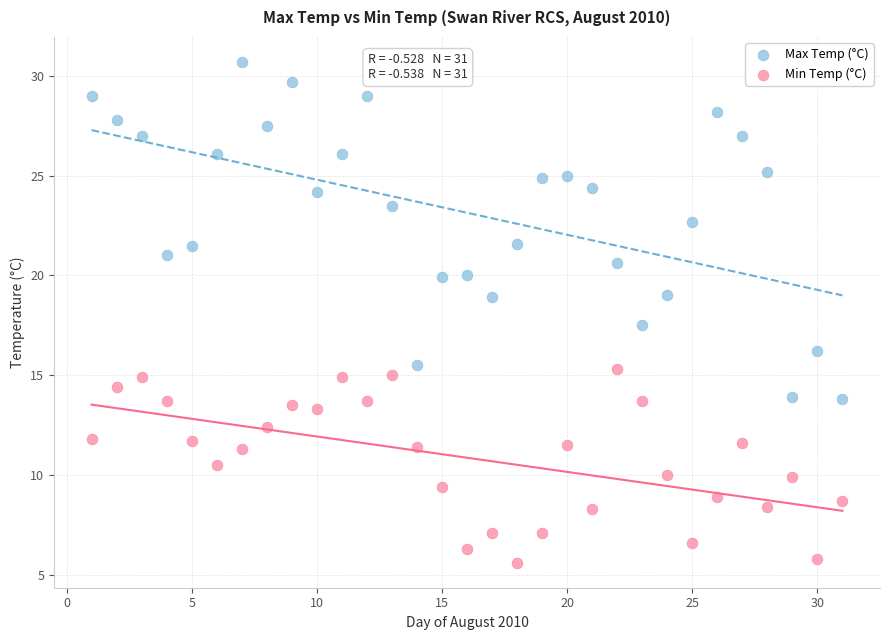

Which series contains the highest Y value?

Max Temp (°C)